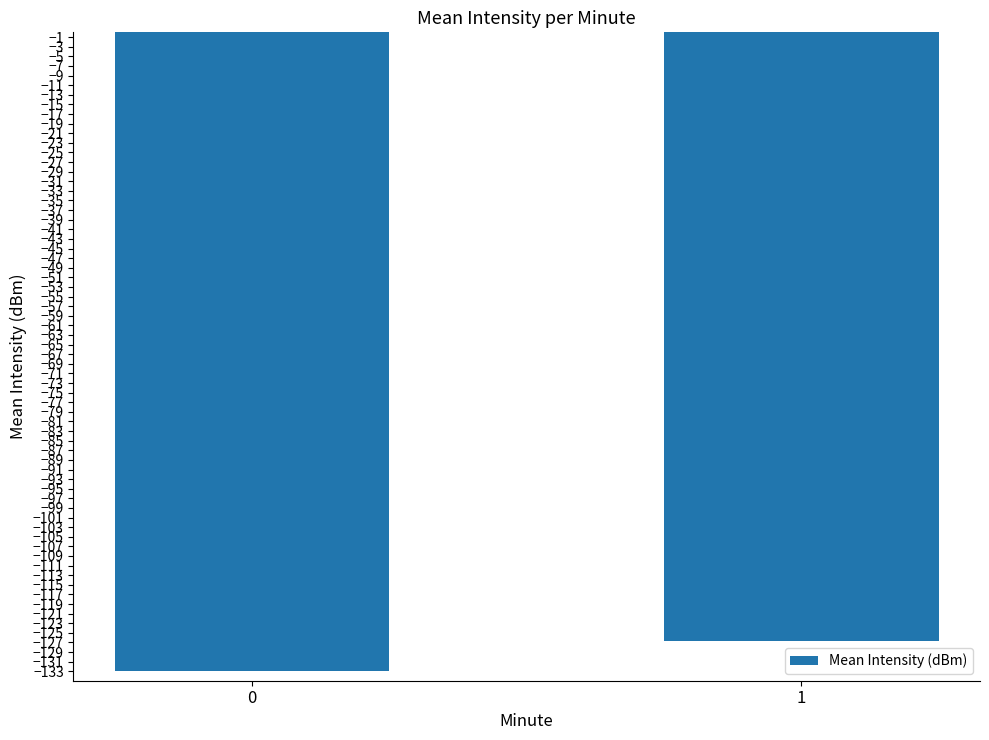

How many bars are there in total?

2